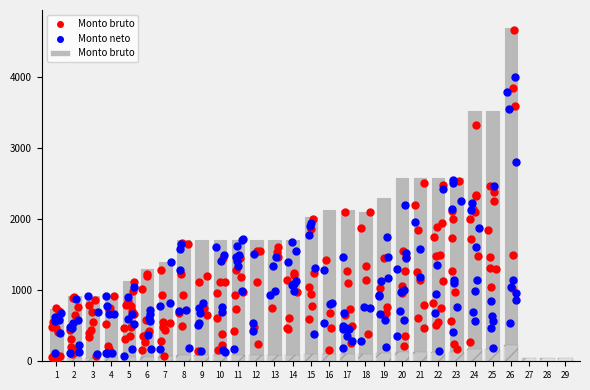

Which has a higher value, 26 or 29?

26